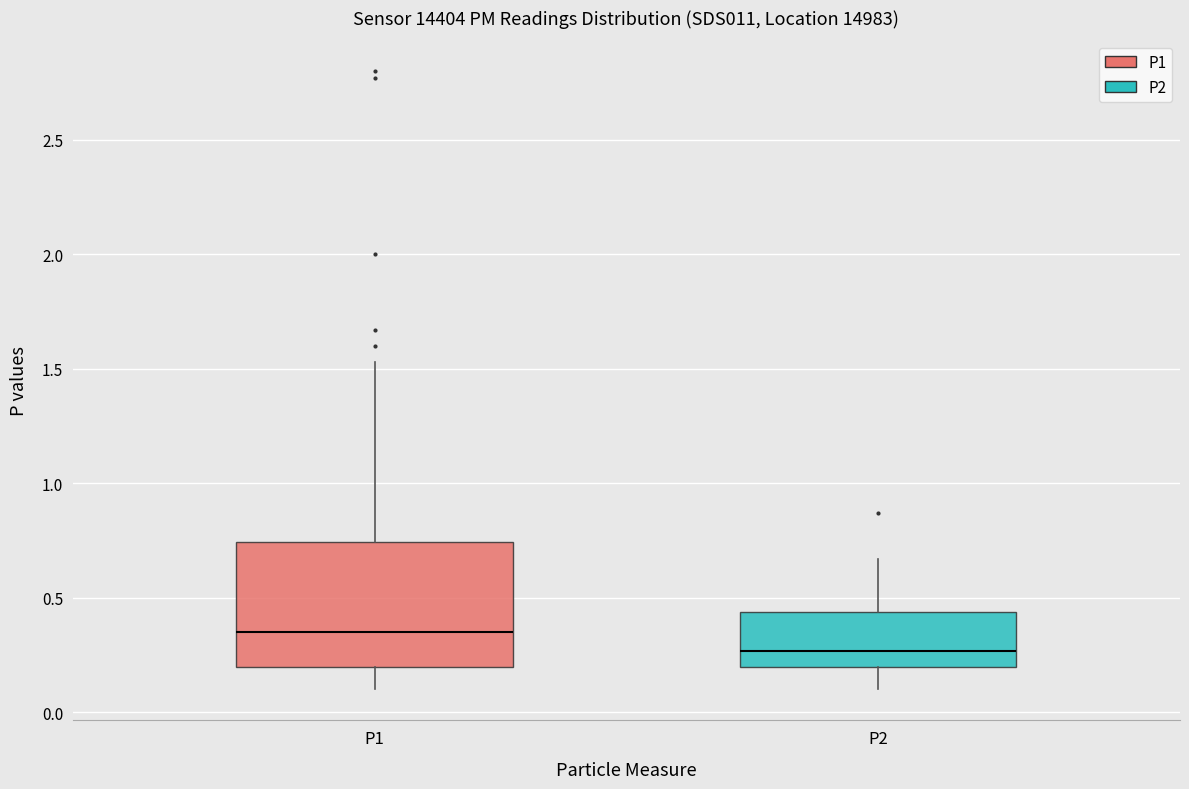

Which box's median line is the lowest?

P2